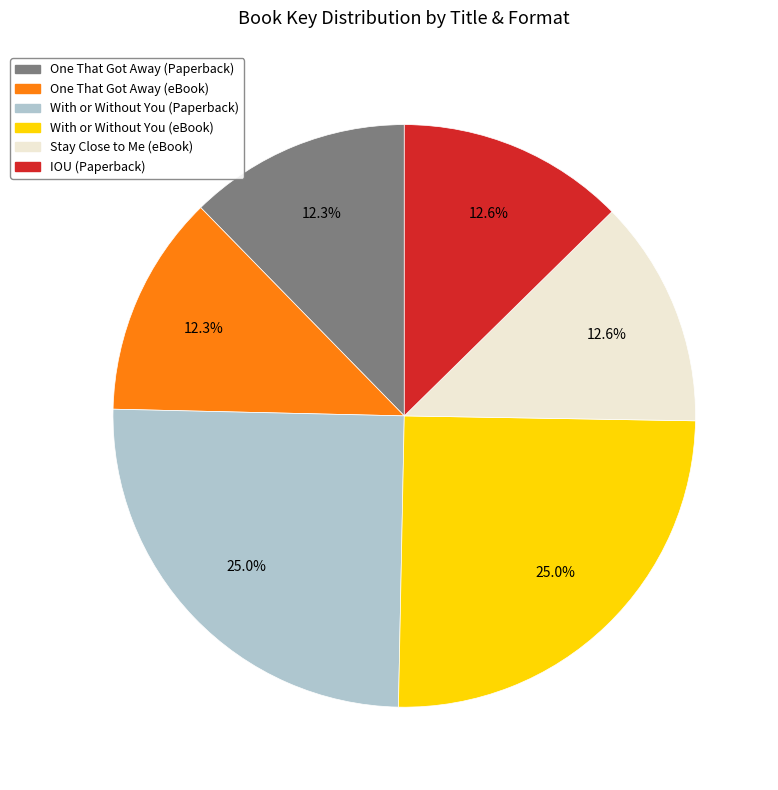

Is the sum of One That Got Away (eBook) and One That Got Away (Paperback) greater than half?

No